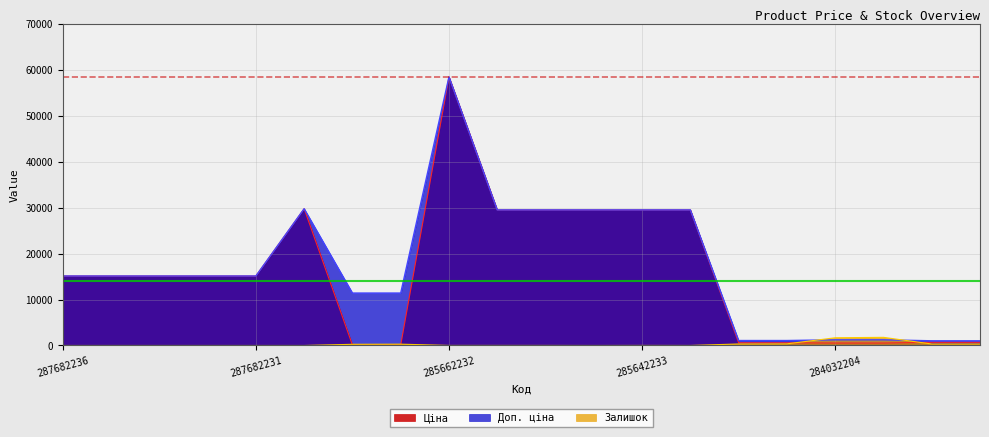

What is the label of the 6th point from the left?

287702232